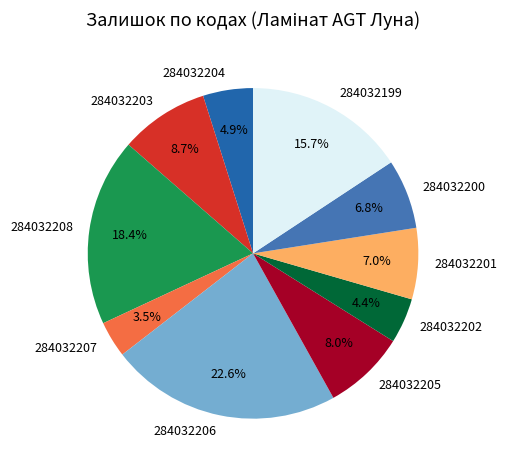

Combined, do 284032200 and 284032206 account for over 50%?

No